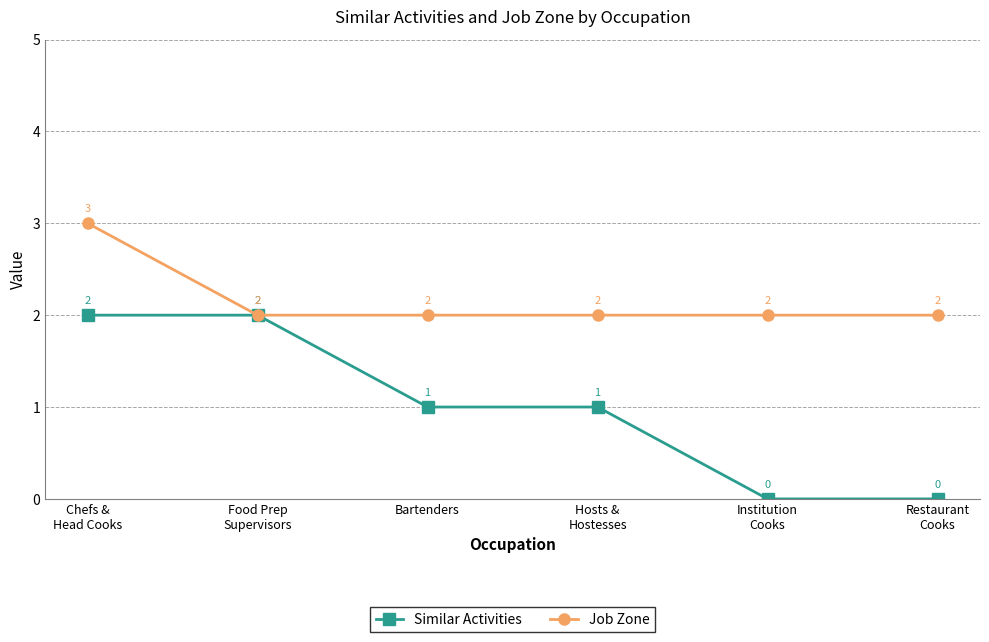

Reading right to left, transcribe all the data shown in this chart.

Similar Activities: 0	0	1	1	2	2
Job Zone: 2	2	2	2	2	3